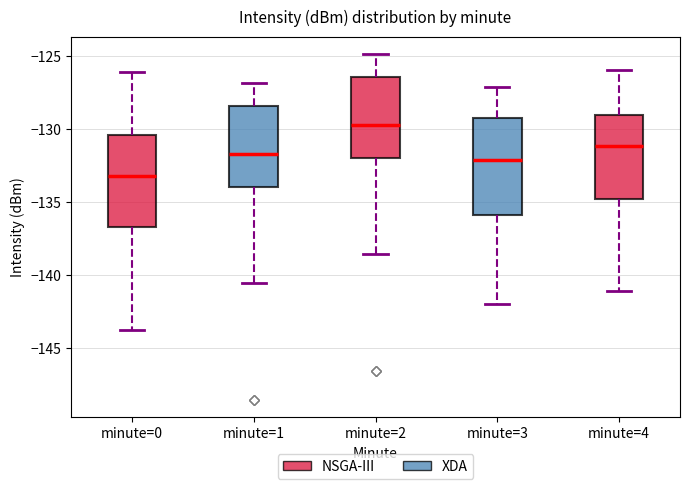

Reading left to right, transcribe this box plot: for each box, give where its median line is, the range the box spans, and where its two whiskers end, as read against the y-axis. The values are not printed on the chart, so give them approximately, as read against the axis.

minute=0: median -133.0, box -136.5 to -130.5, whiskers -144.0 to -126.0
minute=1: median -131.5, box -134.0 to -128.5, whiskers -140.5 to -127.0
minute=2: median -129.5, box -132.0 to -126.5, whiskers -138.5 to -125.0
minute=3: median -132.0, box -136.0 to -129.5, whiskers -142.0 to -127.0
minute=4: median -131.0, box -135.0 to -129.0, whiskers -141.0 to -126.0